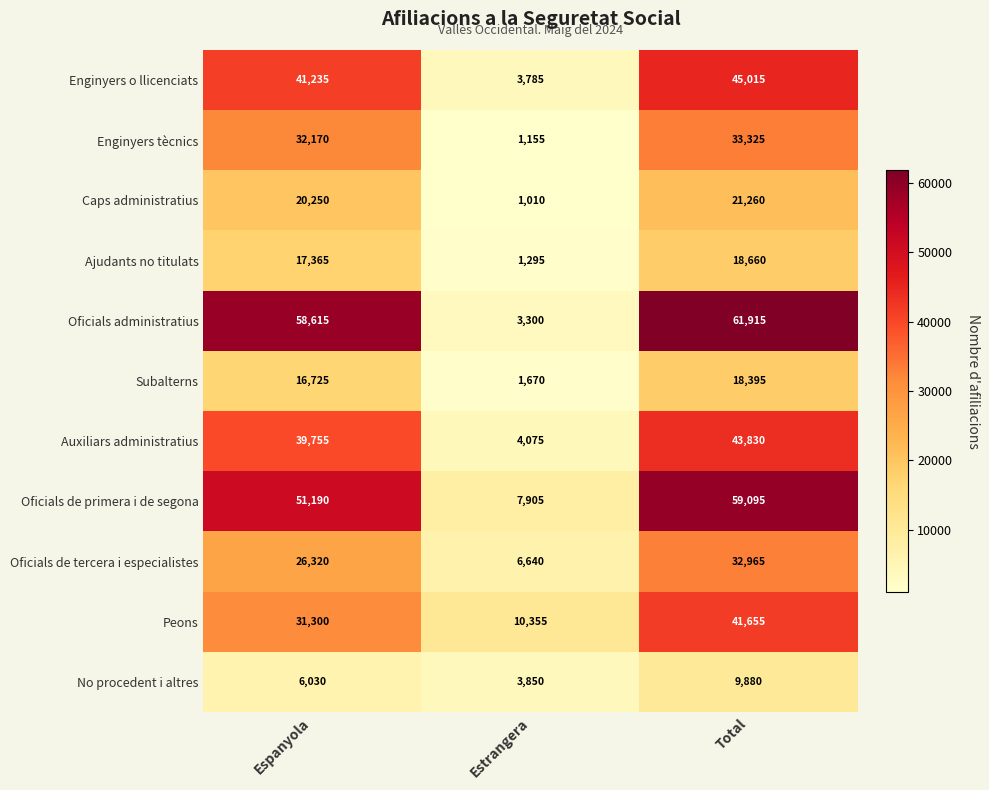

Rank the series at Espanyola from lowest to highest value.

No procedent i altres, Subalterns, Ajudants no titulats, Caps administratius, Oficials de tercera i especialistes, Peons, Enginyers tècnics, Auxiliars administratius, Enginyers o llicenciats, Oficials de primera i de segona, Oficials administratius